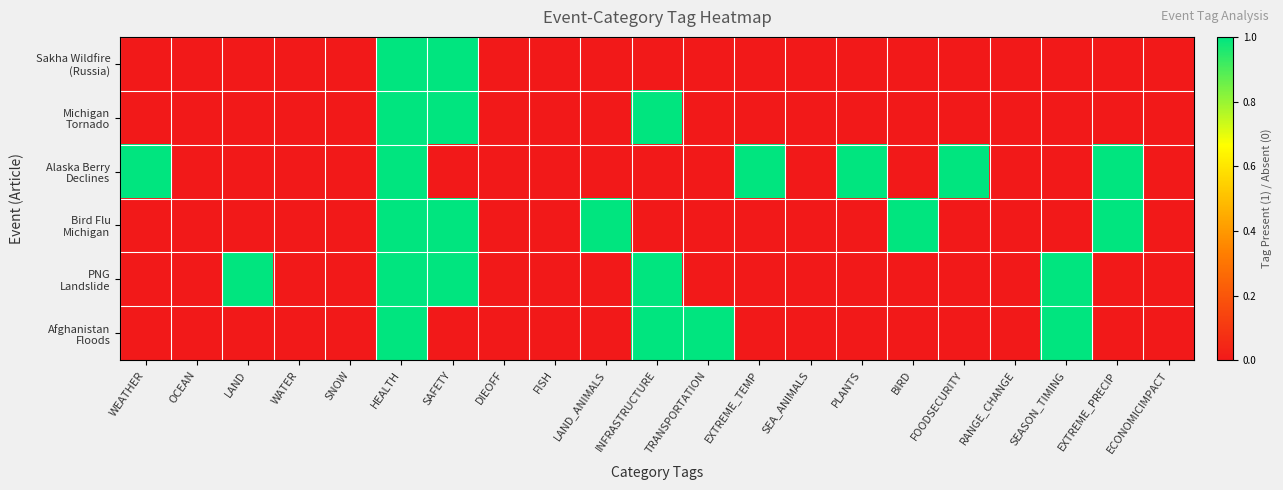

At HEALTH, list the series in order from smallest to largest.

Sakha Wildfire (Russia), Michigan Tornado, Alaska Berry Declines, Bird Flu Michigan, PNG Landslide, Afghanistan Floods